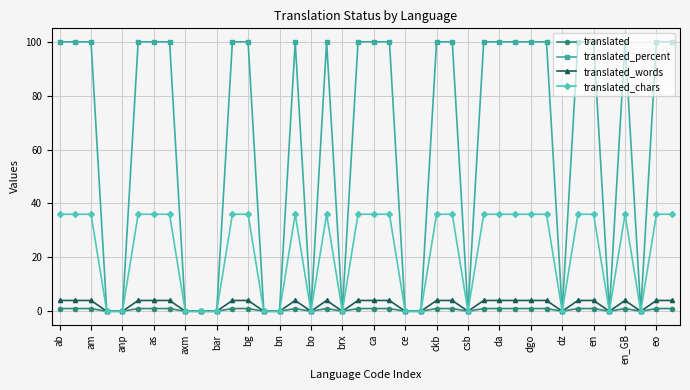

How many categories are shown in the chart?

40